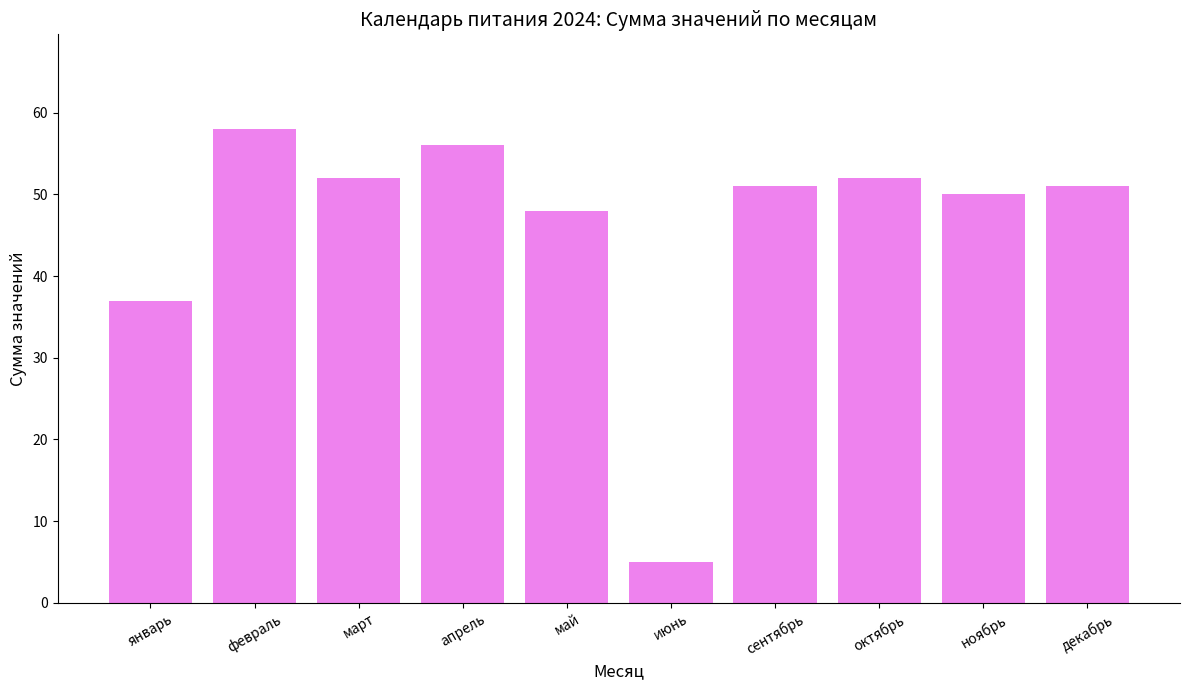

What position from the right is апрель?

7